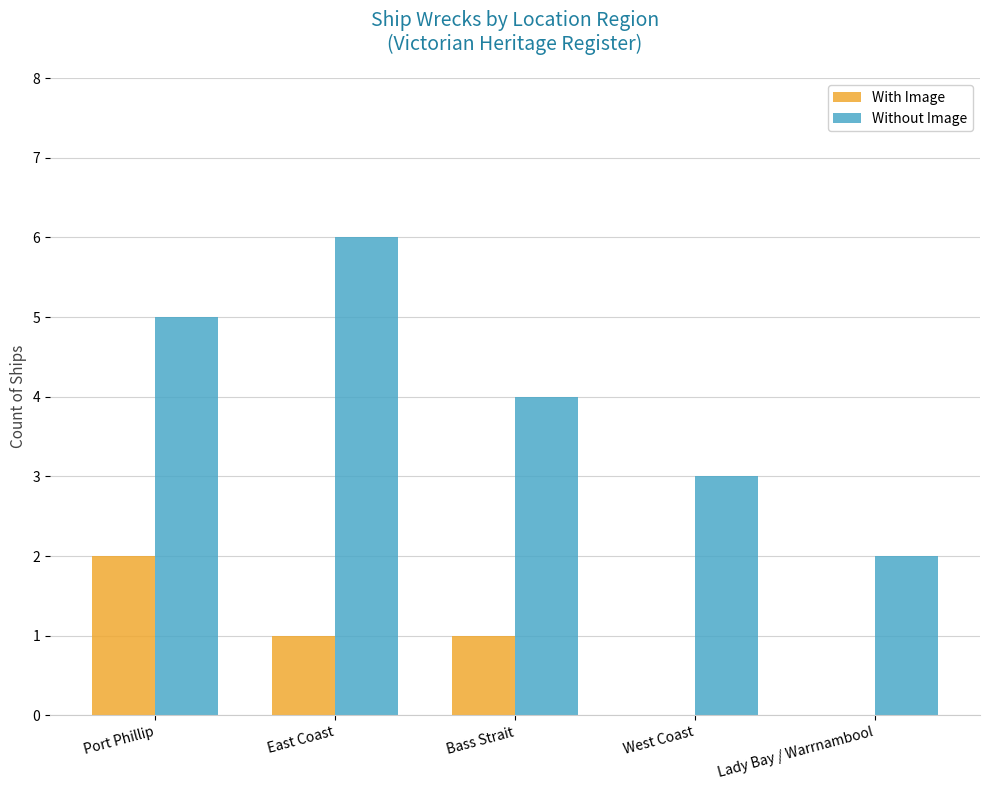

The value of With Image at Bass Strait is 1. True or false?

True